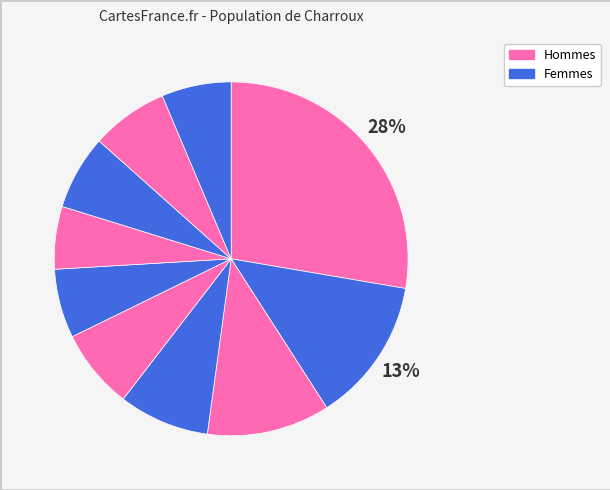

How many segments does this pie chart have?

10